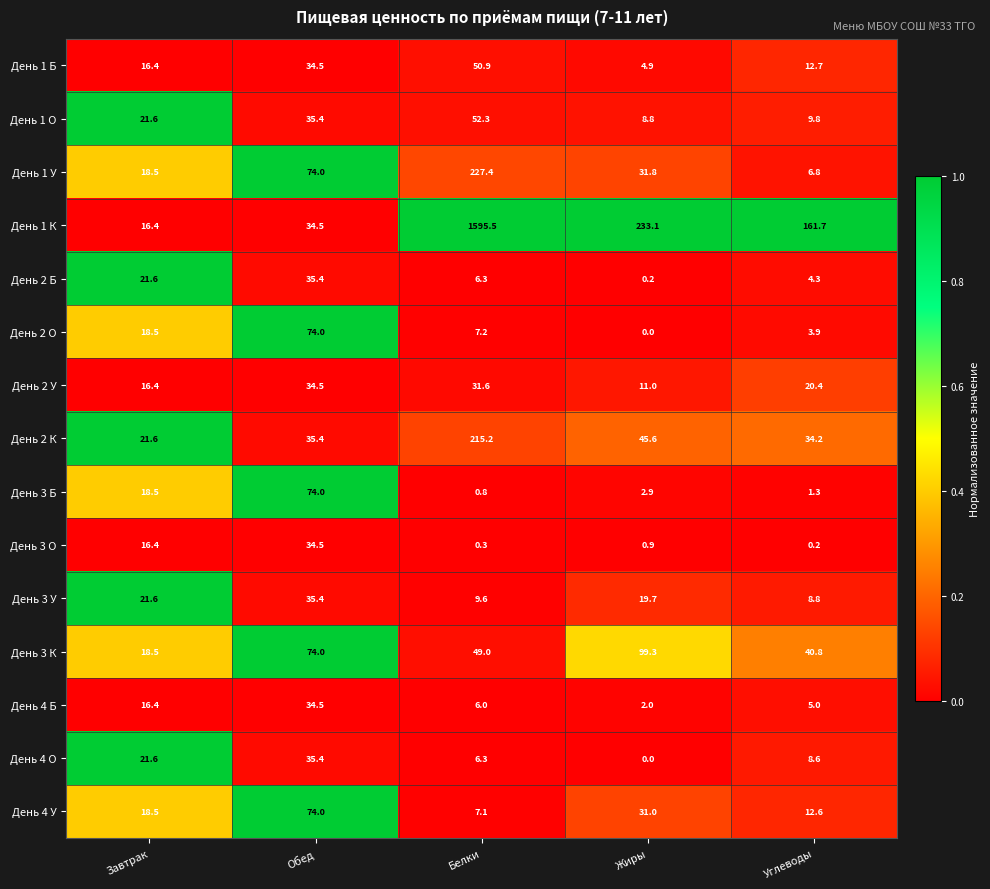

Which series has the largest range (max minus min)?

День 1 К